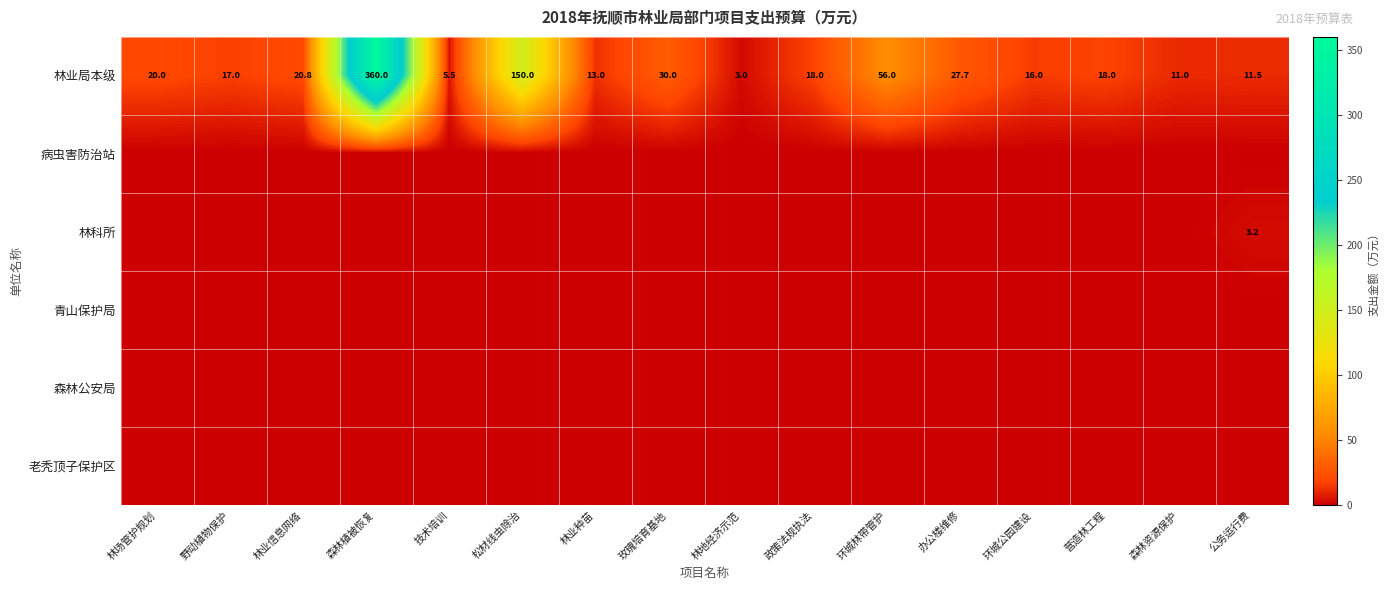

Which category has the highest value across all series?

森林植被恢复